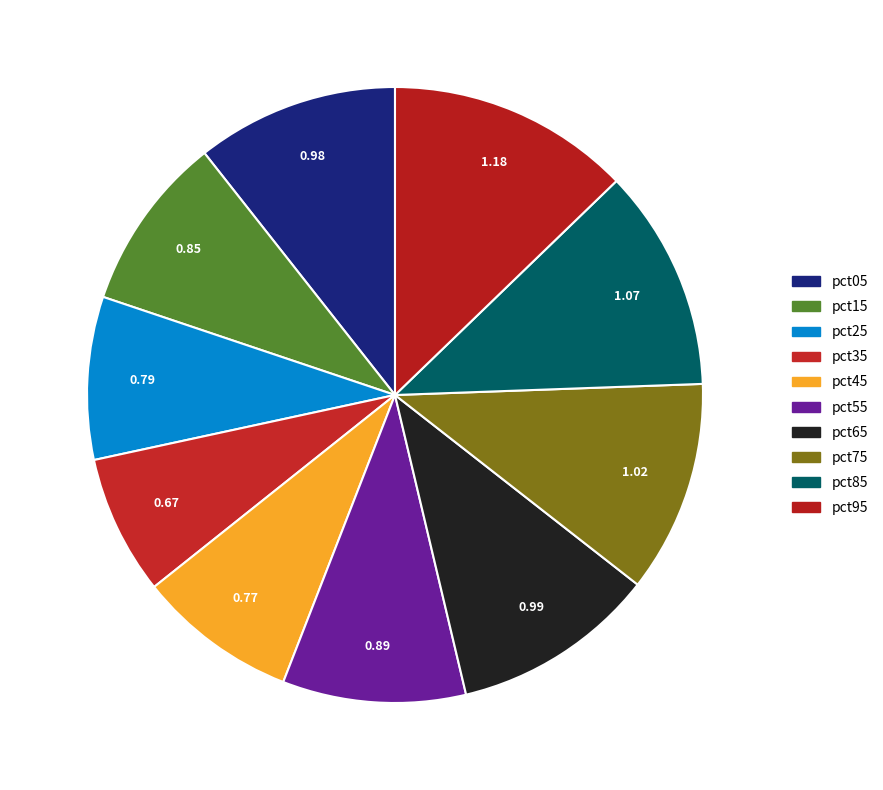

What percentage is the pct05 slice, to the nearest percent?

11%